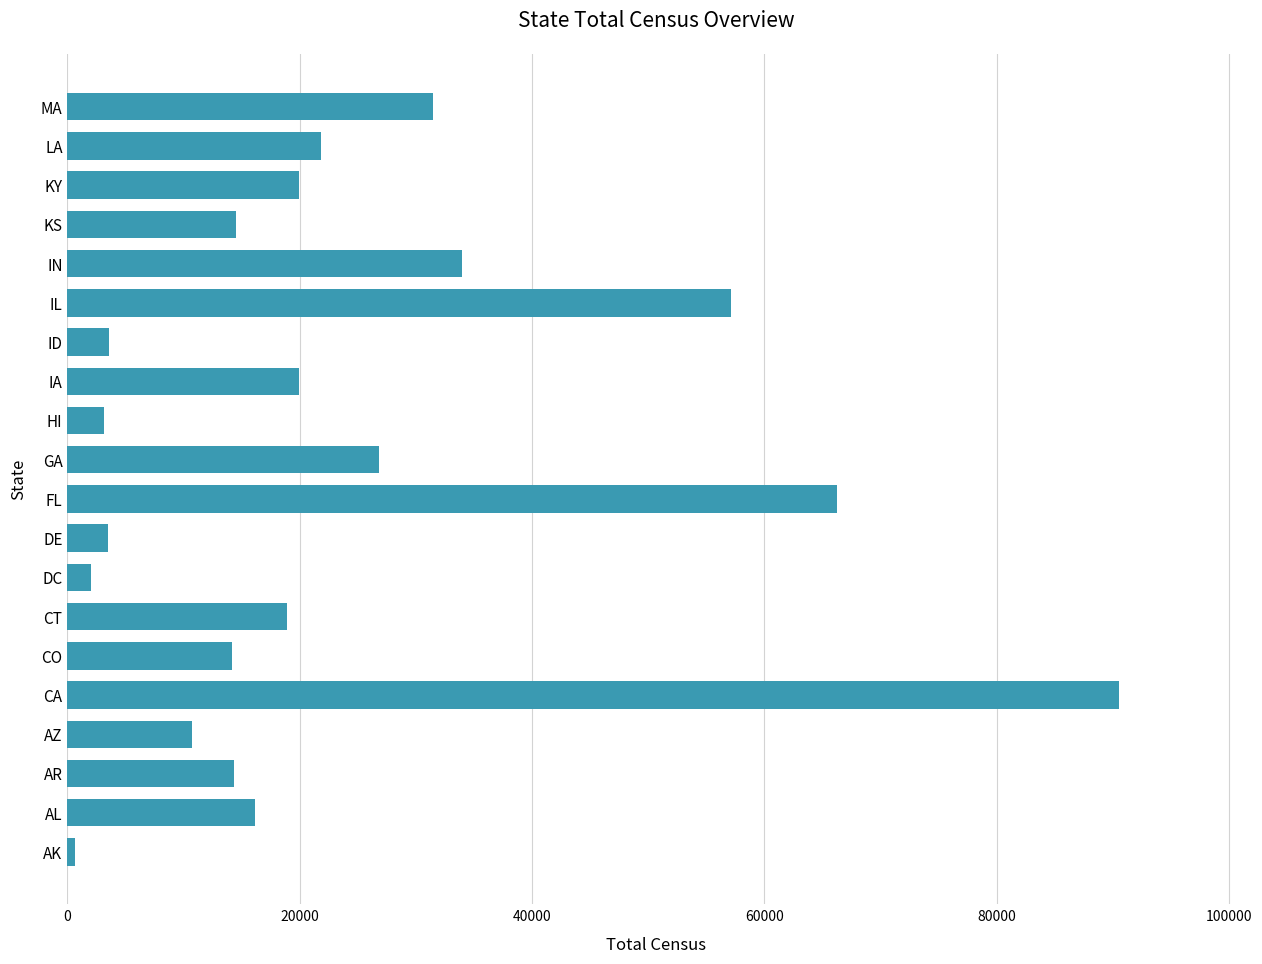

The value at GA is 12892.6. True or false?

False